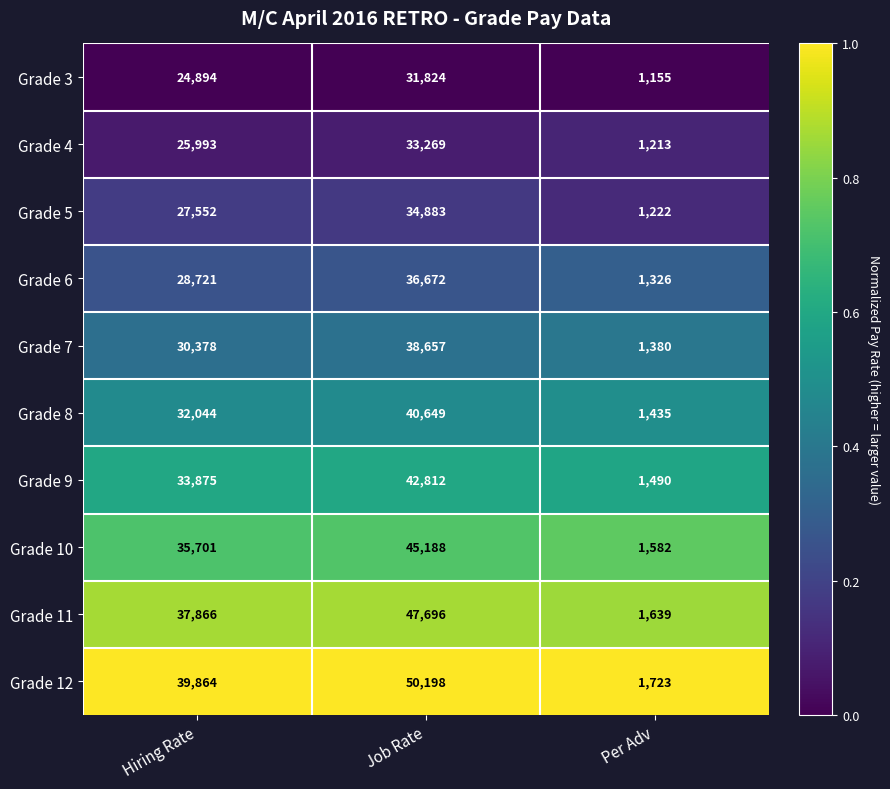

Is the value of Grade 3 at Job Rate greater than the value of Grade 6 at Job Rate?

No